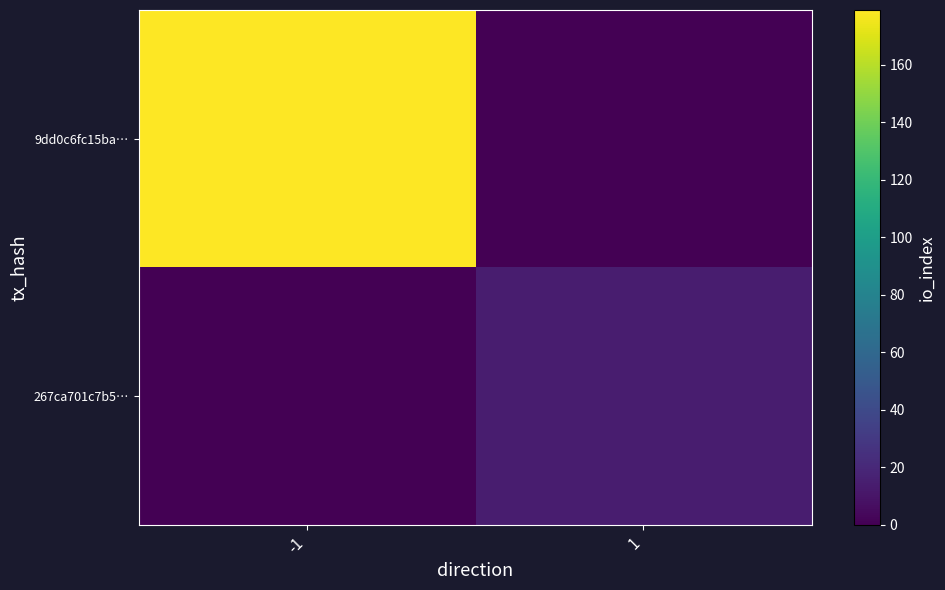

Which category has the lowest value across all series?

1